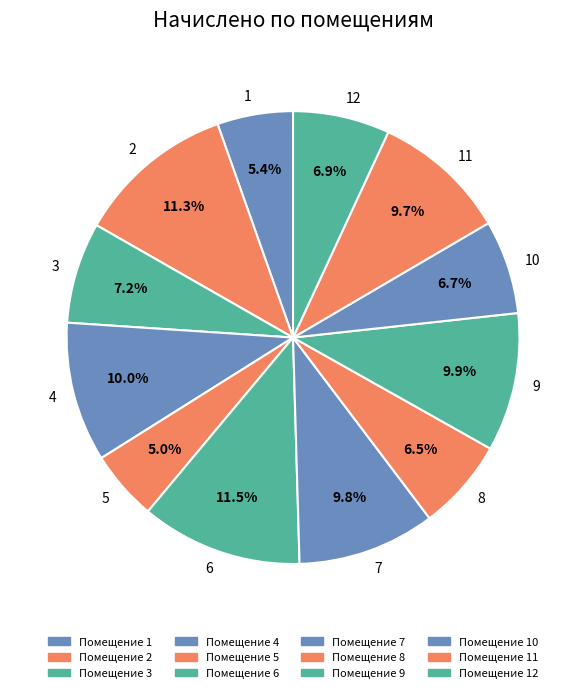

Is the sum of 1 and 7 greater than half?

No